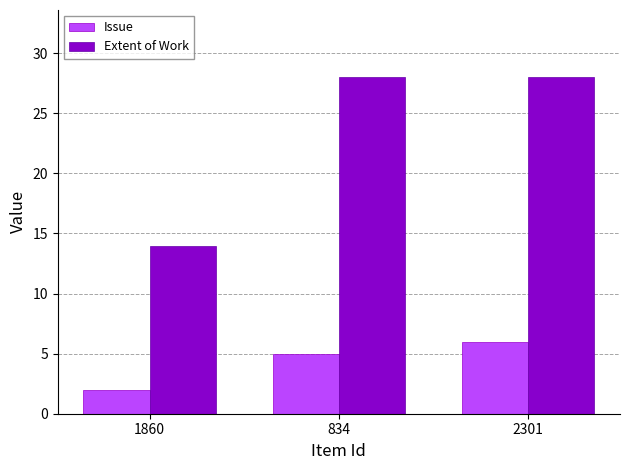

Does the chart contain any negative values?

No